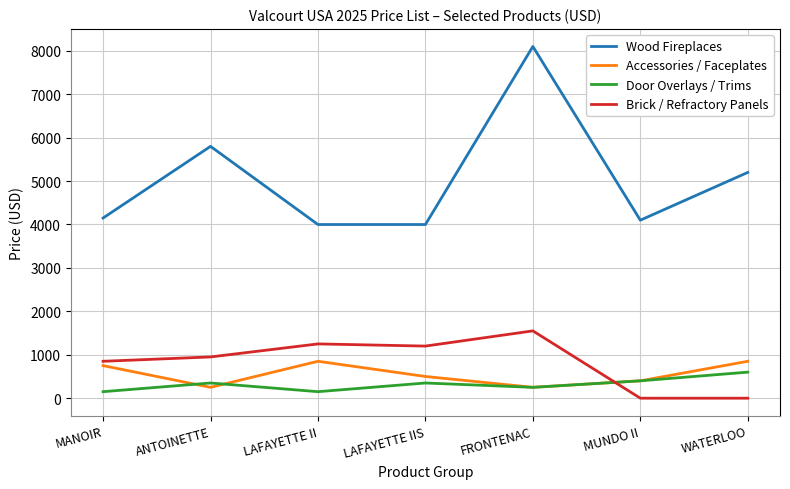

What is the total value across all series at MUNDO II?

4899